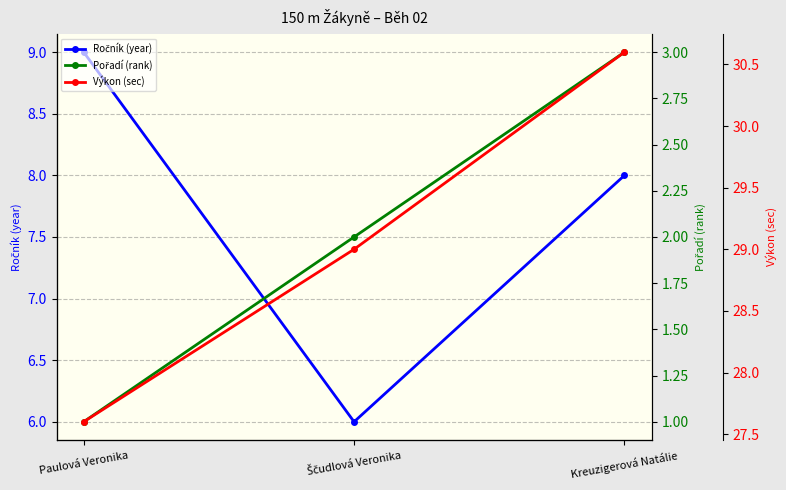

The value of Výkon (sec) at Kreuzigerová Natálie is 30.6. True or false?

True